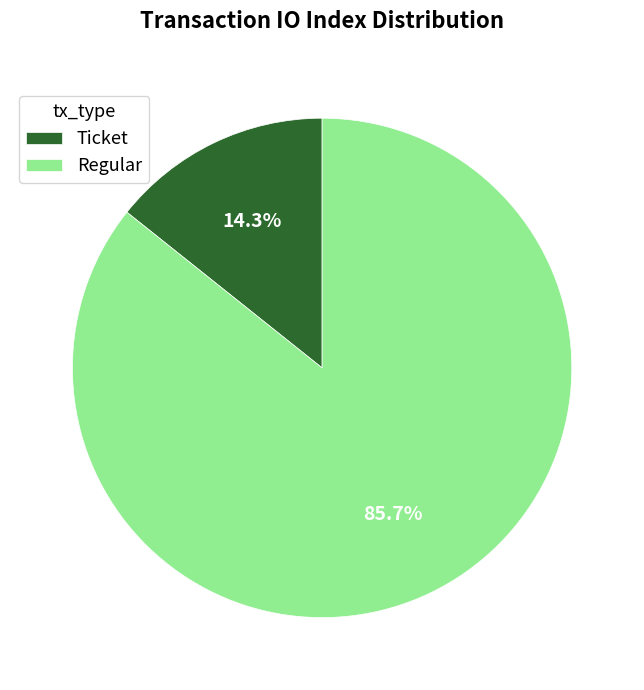

Rank the categories by value from highest to lowest.

Regular, Ticket